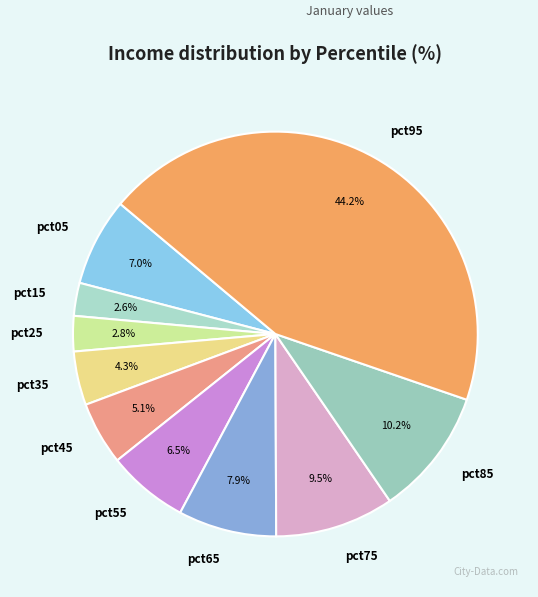

What percentage is the pct15 slice, to the nearest percent?

3%